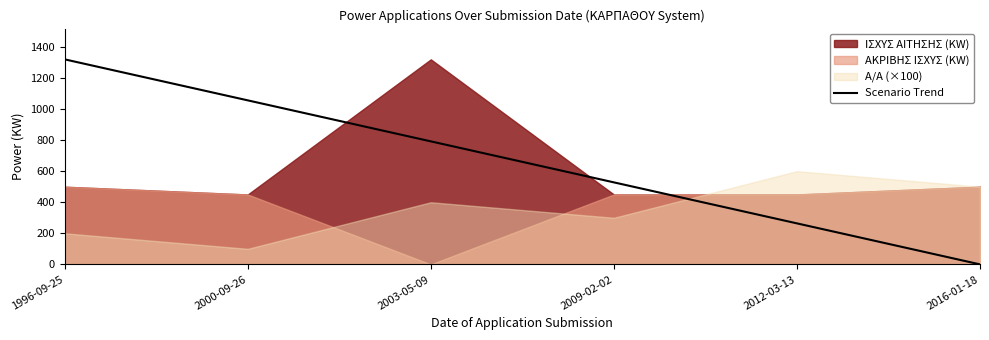

The value of Scenario Trend at 2000-09-26 is 1056. True or false?

True